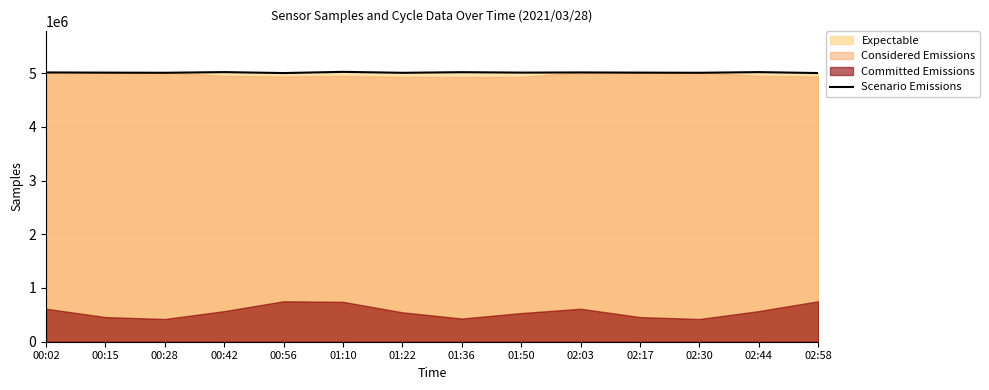

What is the maximum value shown in the chart?

5022808